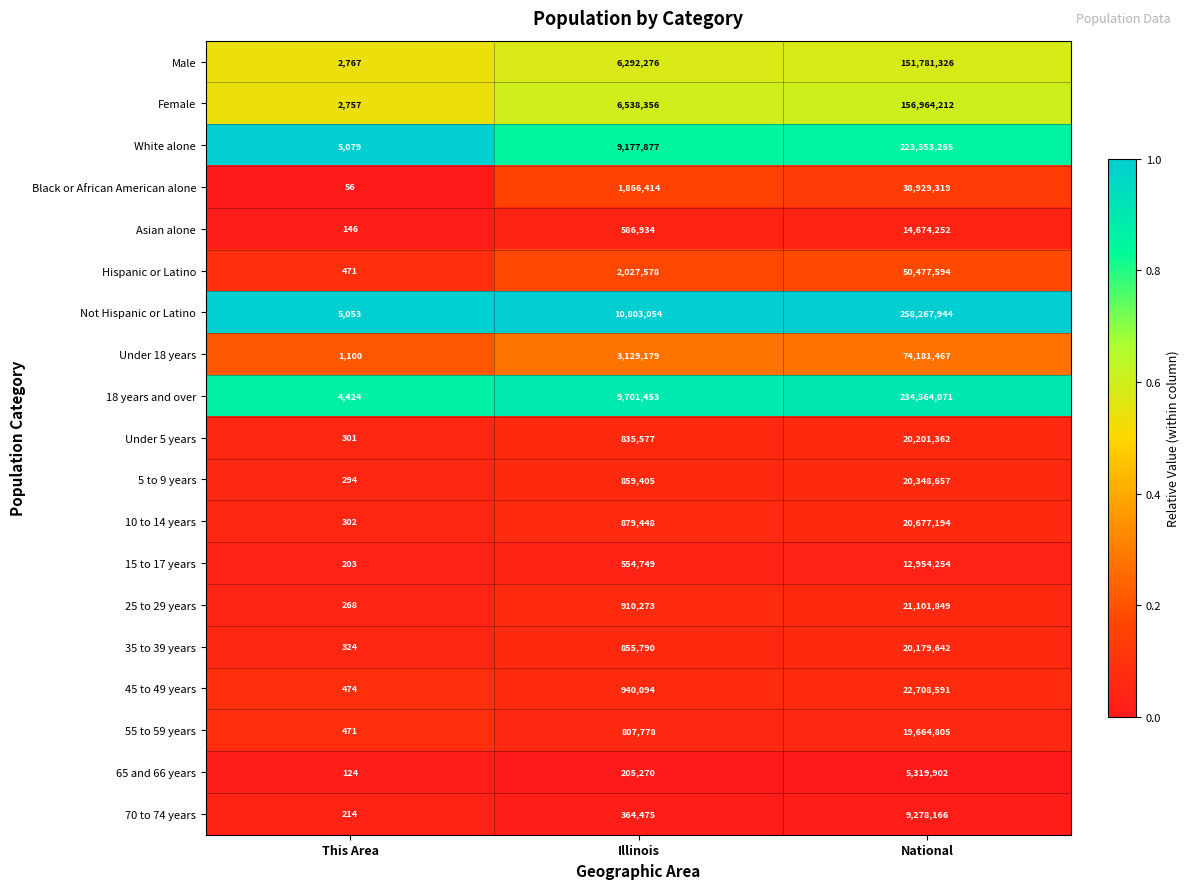

What is the total value across all series at Illinois?

57335980